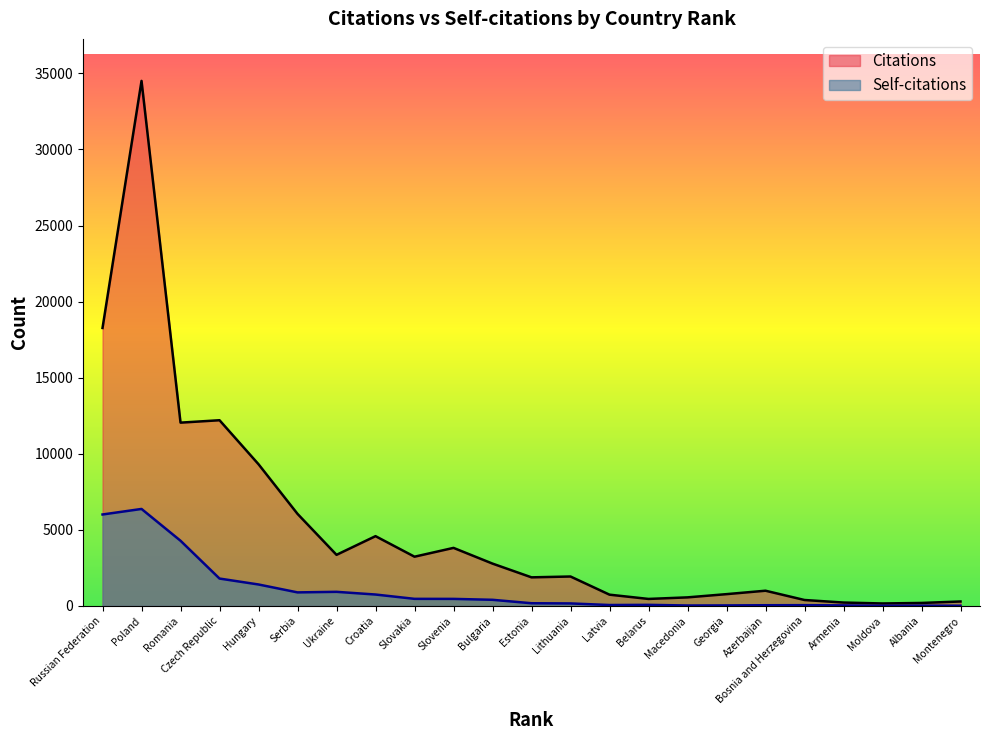

Which category has the highest value in the Self-citations series?

Poland